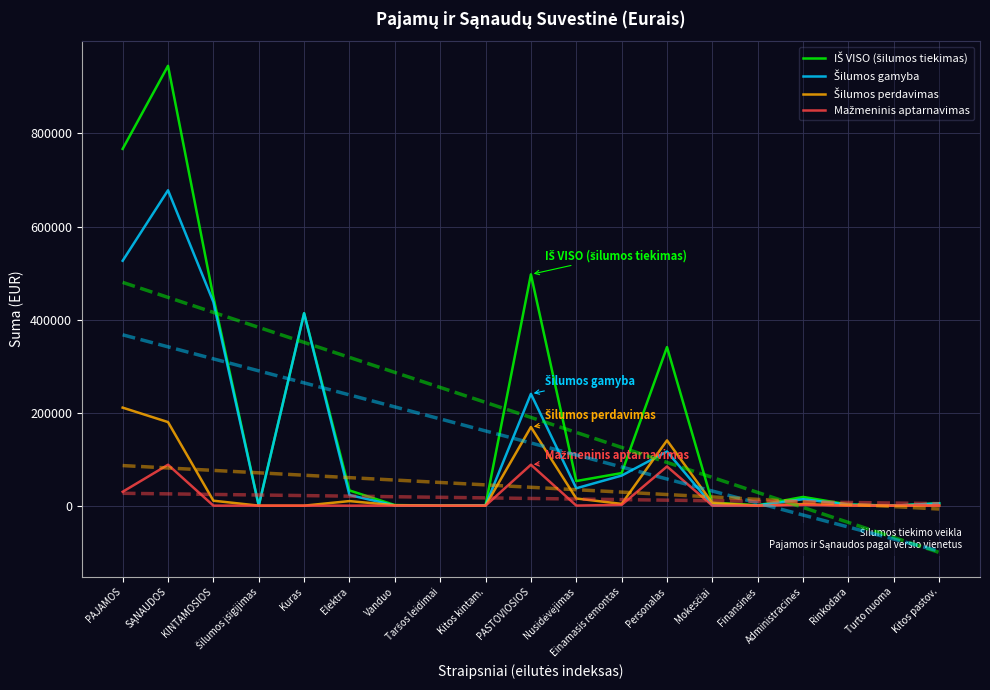

Reading left to right, extract all data points from this chart.

IŠ VISO (šilumos tiekimas): PAJAMOS=766883.8	SĄNAUDOS=945400.0	KINTAMOSIOS=448252.4	Šilumos įsigijimas=0.0	Kuras=413578.6	Elektra=32635.6	Vanduo=1283.2	Taršos leidimai=0.0	Kitos kintam.=755.1	PASTOVIOSIOS=497147.5	Nusidėvėjimas=52876.5	Einamasis remontas=69995.1	Personalas=340784.9	Mokesčiai=6341.2	Finansinės=797.3	Administracinės=18710.3	Rinkodara=2455.0	Turto nuoma=0.0	Kitos pastov.=5187.3
Šilumos gamyba: PAJAMOS=526407.4	SĄNAUDOS=677877.4	KINTAMOSIOS=437644.9	Šilumos įsigijimas=0.0	Kuras=413578.6	Elektra=22845.1	Vanduo=466.1	Taršos leidimai=0.0	Kitos kintam.=755.1	PASTOVIOSIOS=240232.5	Nusidėvėjimas=37324.7	Einamasis remontas=64596.4	Personalas=116358.0	Mokesčiai=587.3	Finansinės=605.9	Administracinės=13840.9	Rinkodara=2081.3	Turto nuoma=0.0	Kitos pastov.=4838.0
Šilumos perdavimas: PAJAMOS=210681.6	SĄNAUDOS=179587.0	KINTAMOSIOS=10607.5	Šilumos įsigijimas=0.0	Kuras=0.0	Elektra=9790.5	Vanduo=817.0	Taršos leidimai=0.0	Kitos kintam.=0.0	PASTOVIOSIOS=168979.5	Nusidėvėjimas=15401.2	Einamasis remontas=3769.3	Personalas=140244.0	Mokesčiai=5713.5	Finansinės=127.6	Administracinės=3240.9	Rinkodara=249.6	Turto nuoma=0.0	Kitos pastov.=233.3
Mažmeninis aptarnavimas: PAJAMOS=29794.8	SĄNAUDOS=87935.6	KINTAMOSIOS=0.0	Šilumos įsigijimas=0.0	Kuras=0.0	Elektra=0.0	Vanduo=0.0	Taršos leidimai=0.0	Kitos kintam.=0.0	PASTOVIOSIOS=87935.6	Nusidėvėjimas=150.6	Einamasis remontas=1629.4	Personalas=84183.0	Mokesčiai=40.4	Finansinės=63.7	Administracinės=1628.5	Rinkodara=124.0	Turto nuoma=0.0	Kitos pastov.=116.0